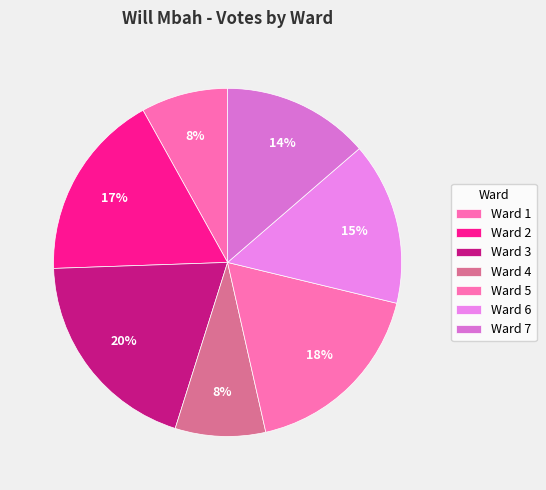

Count the number of slices in the pie.

7